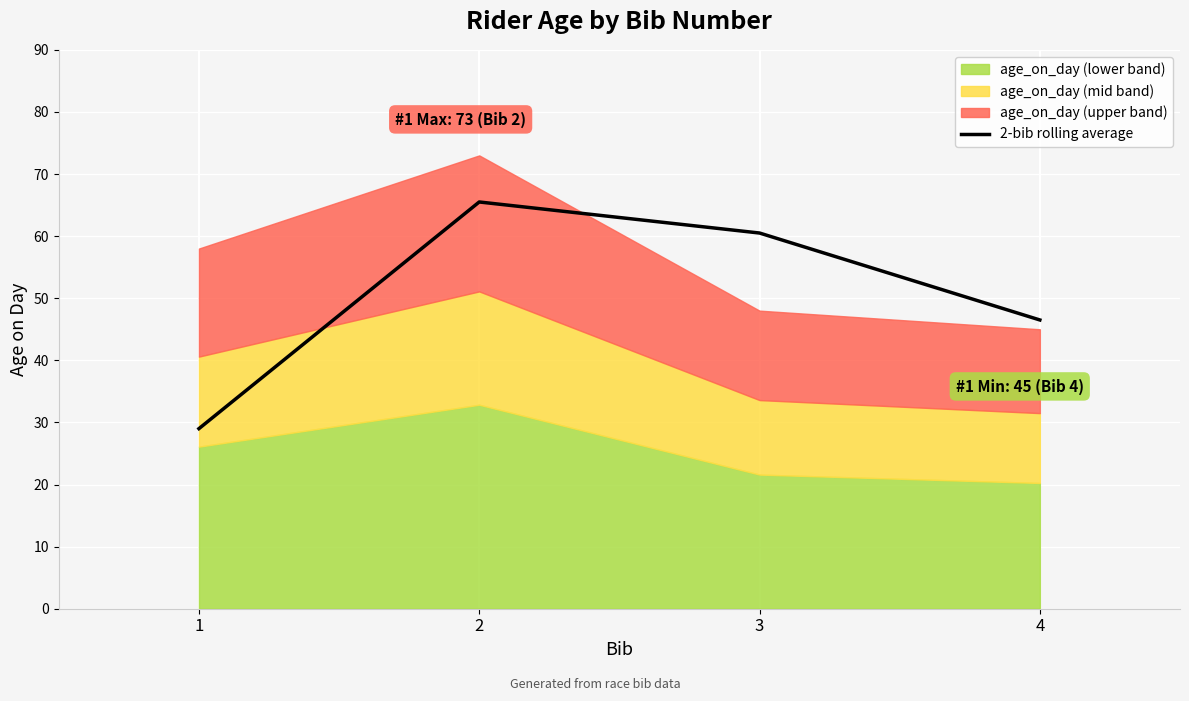

At which category does the data reach its first local peak?

2